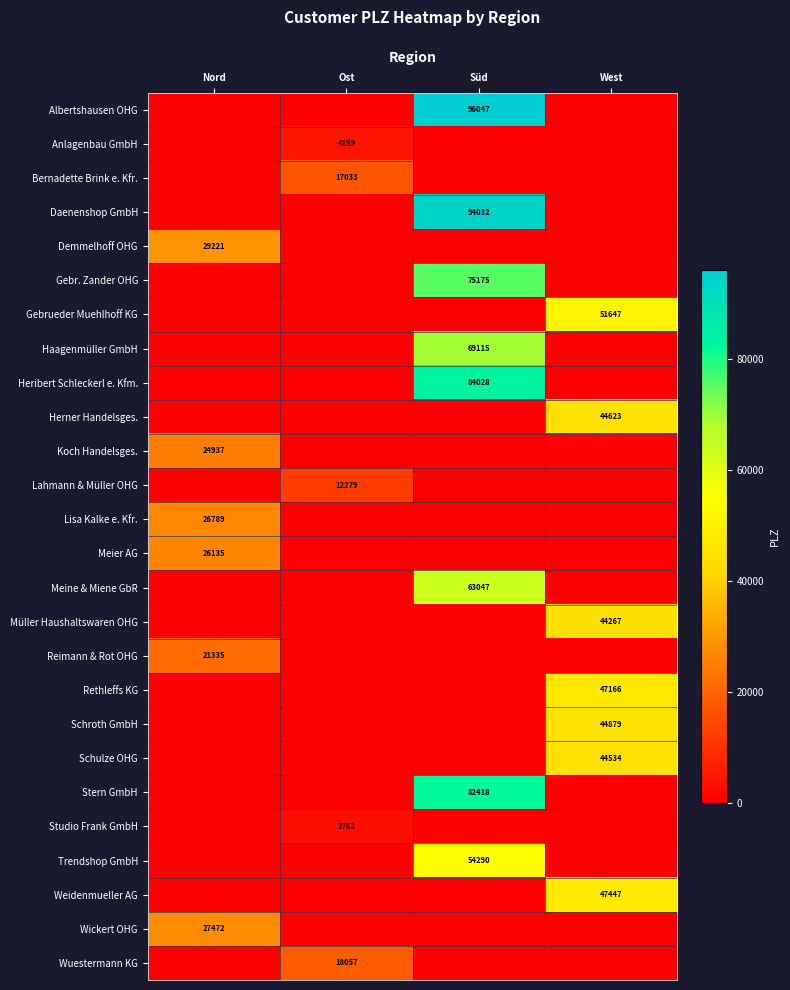

True or false: Heribert Schleckerl e. Kfm. has a value of 41123 at Süd.

False